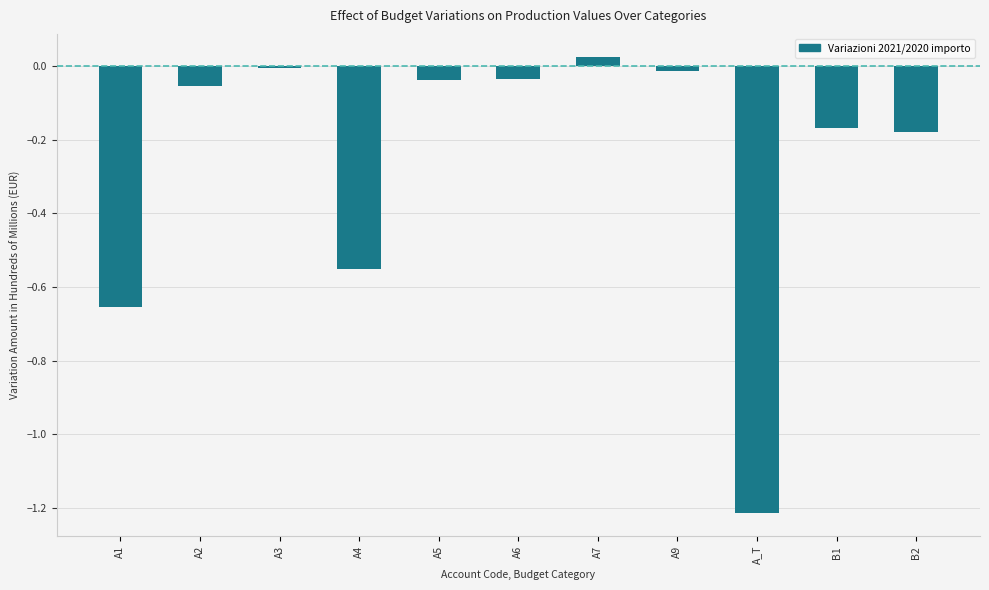

Which category has the highest value across all series?

A7